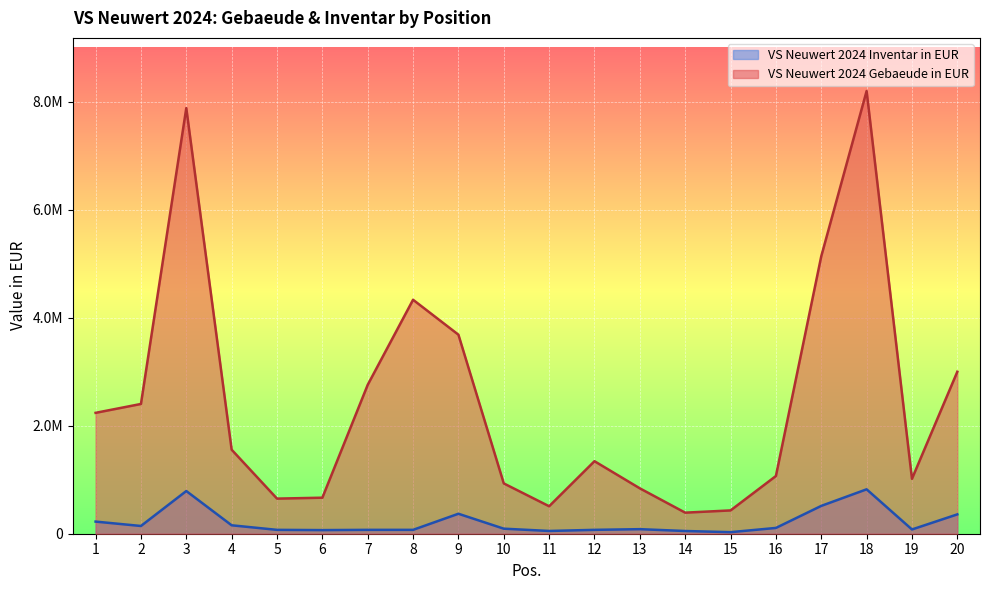

List the labels in order of VS Neuwert 2024 Gebaeude in EUR value, largest first.

18, 3, 17, 8, 9, 20, 7, 2, 1, 4, 12, 16, 19, 10, 13, 6, 5, 11, 15, 14